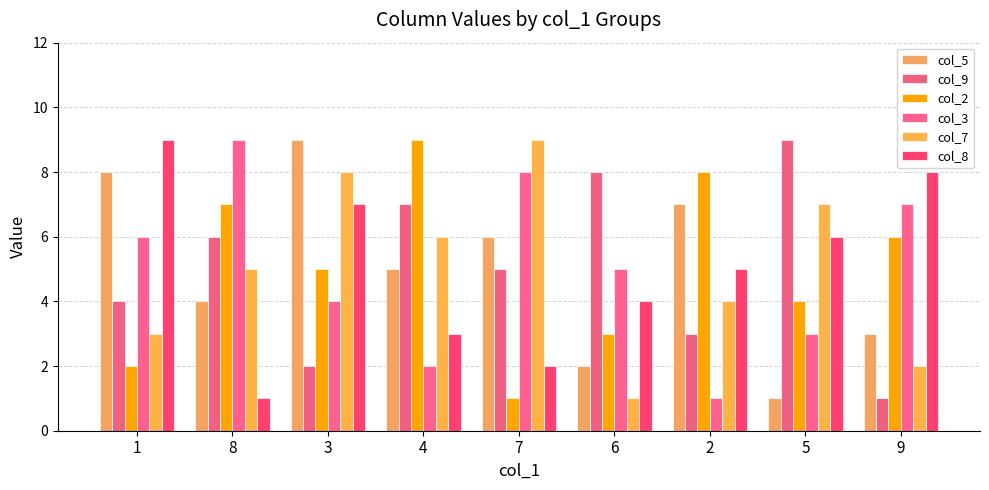

The value of col_8 at 6 is 4. True or false?

True